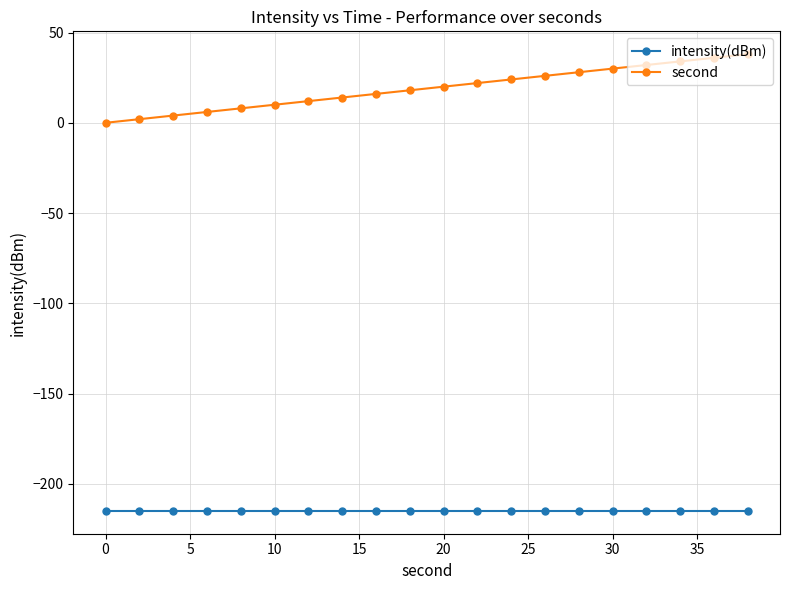

What is the average value of the second series?

19.0